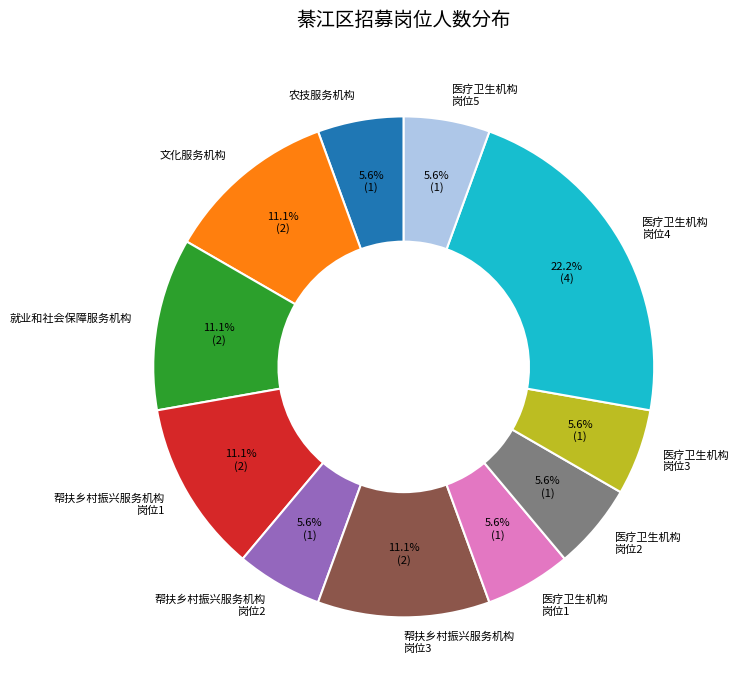

Approximately how many times larger is the value at 医疗卫生机构 岗位1 compared to 医疗卫生机构 岗位3?

1.0